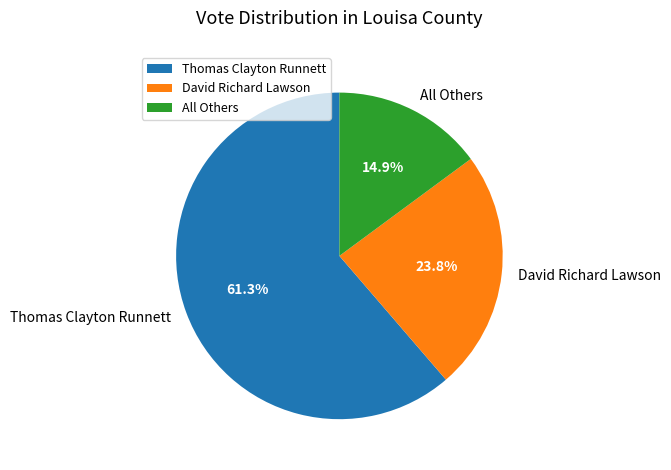

To the nearest percent, what is the difference between the largest and smallest slice percentages?

46%